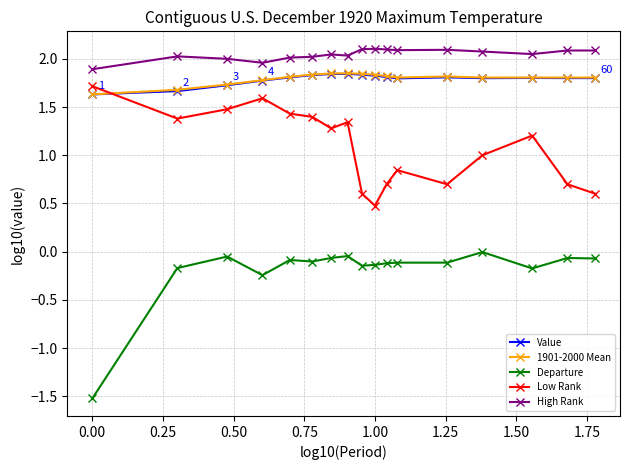

Does the chart have visible grid lines?

Yes